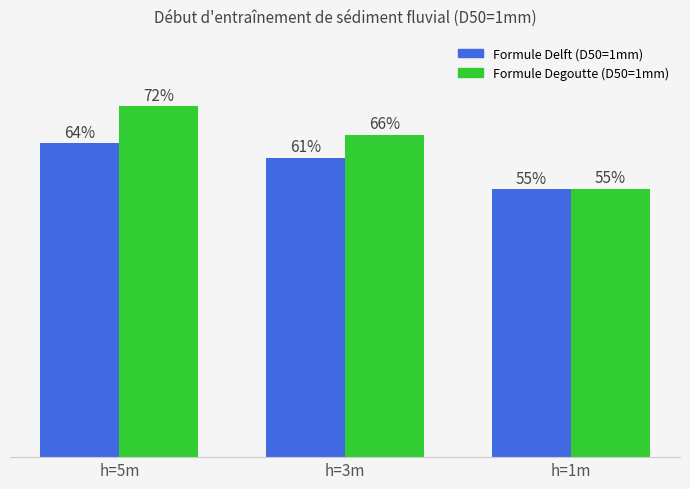

Which series has the largest range (max minus min)?

Formule Degoutte (D50=1mm)